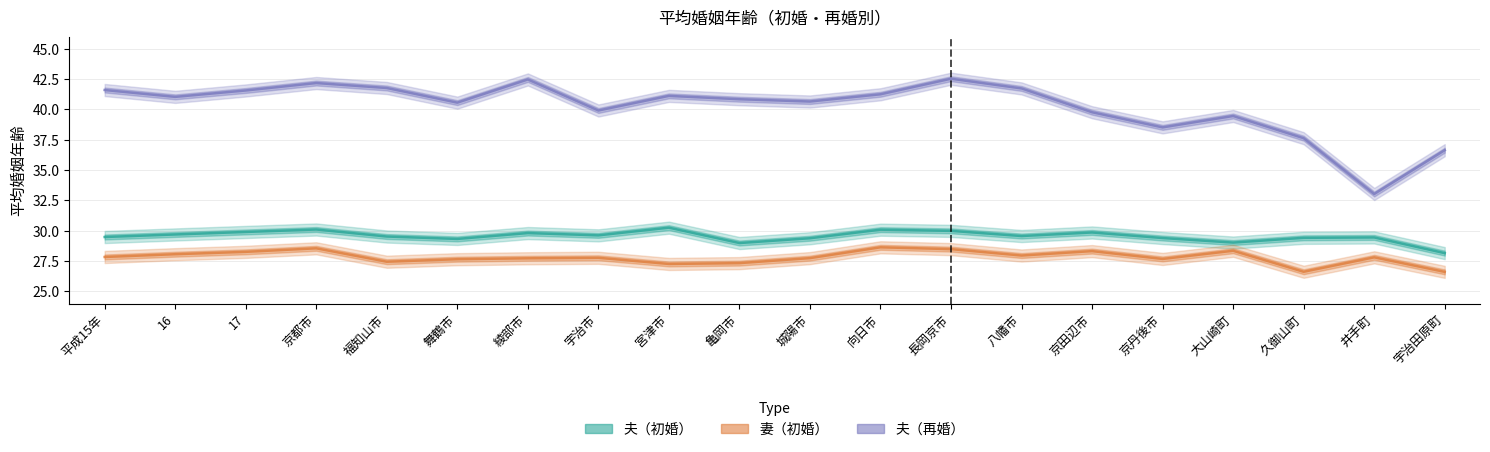

What is the sum of all 夫（初婚） values?

591.1